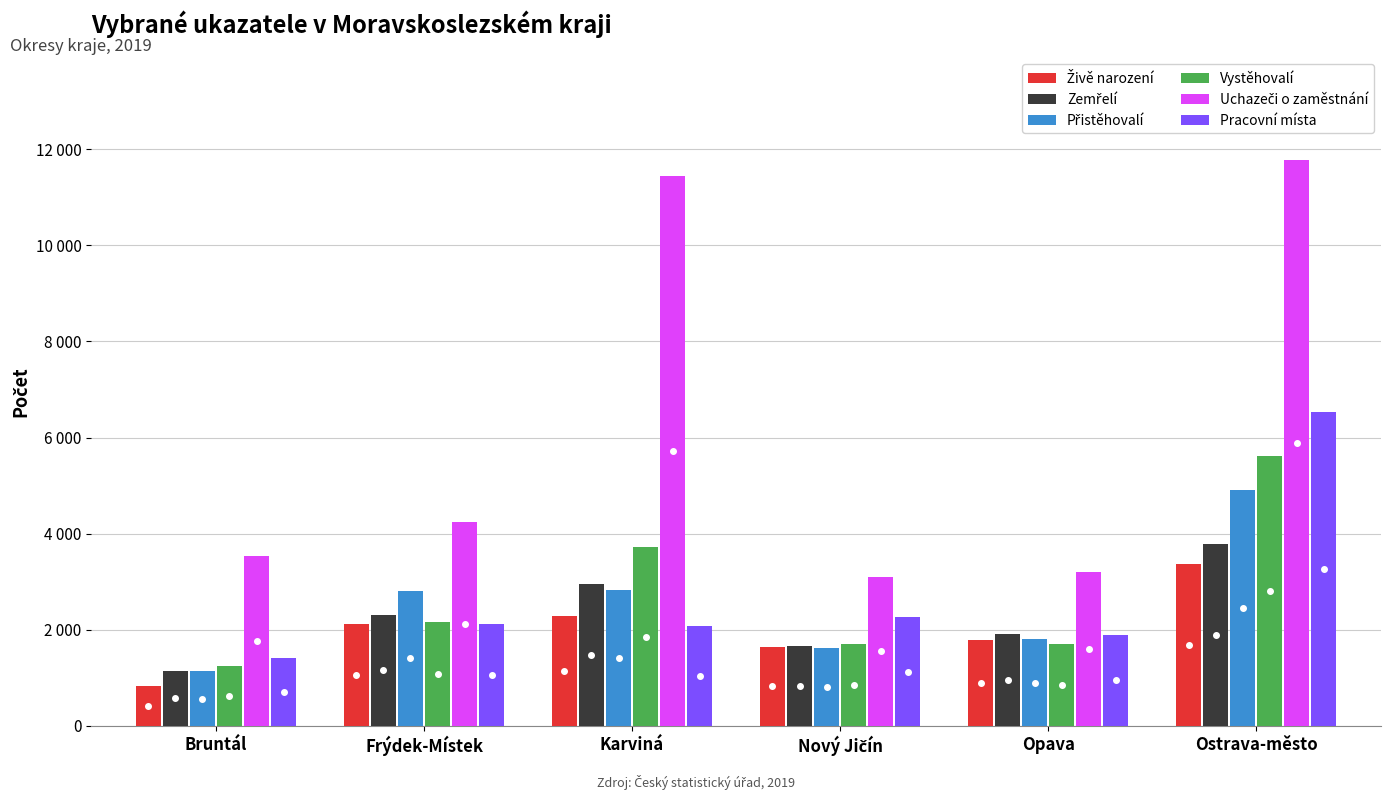

What is the label of the 3rd bar from the left?

Karviná